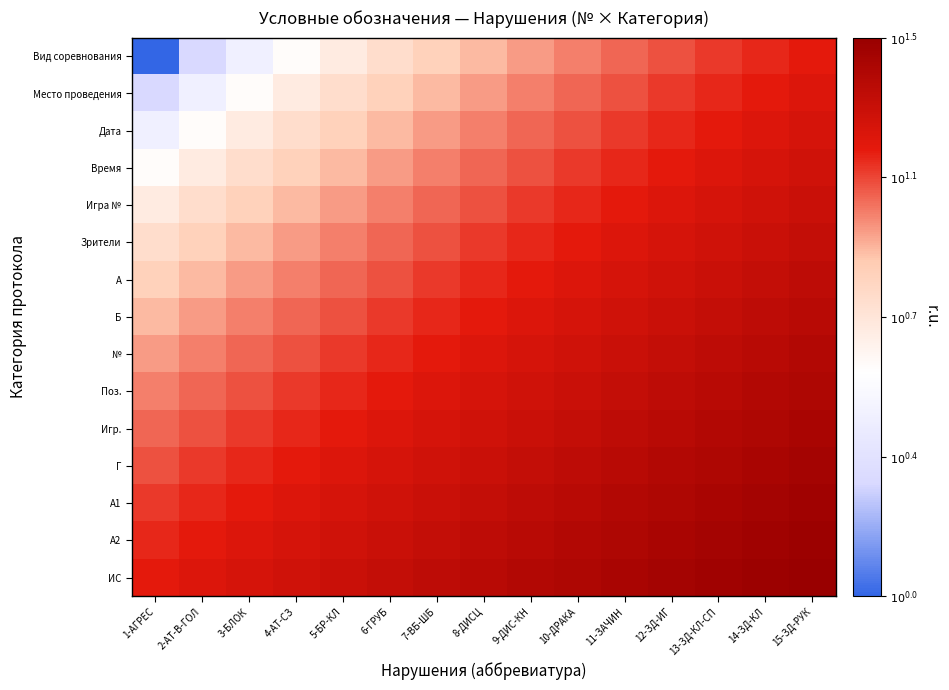

Which series has the widest spread of values?

Вид соревнования